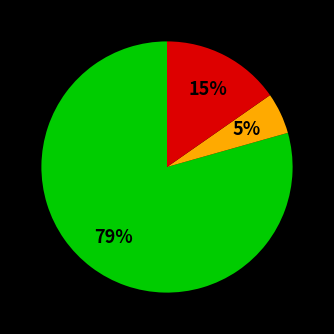

Is there a majority slice in this chart?

Yes